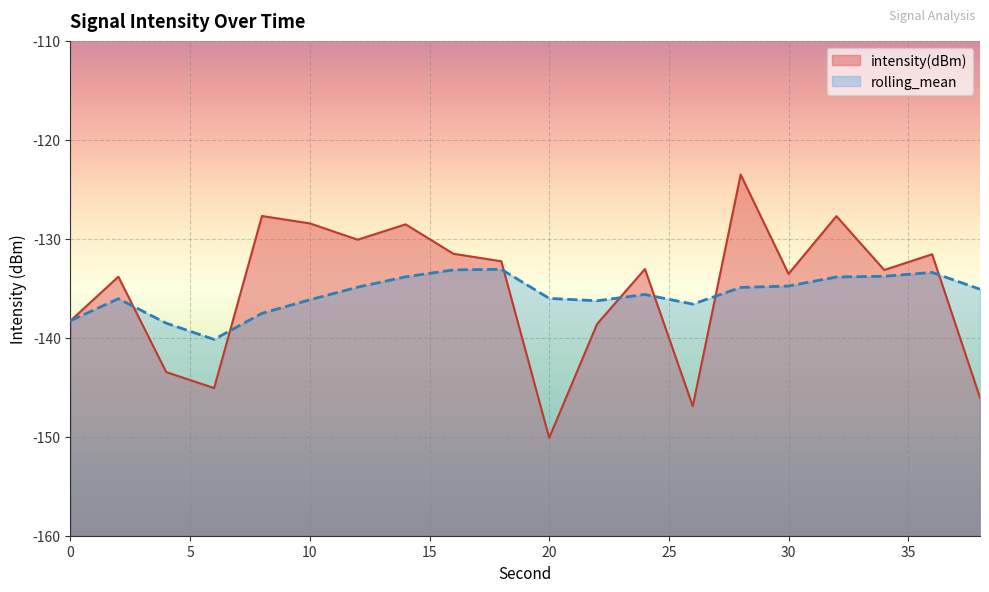

Reading left to right, extract all data points from this chart.

intensity(dBm): 0=-138.3	2=-133.8	4=-143.5	6=-145.1	8=-127.7	10=-128.4	12=-130.1	14=-128.5	16=-131.5	18=-132.3	20=-150.1	22=-138.6	24=-133.0	26=-146.9	28=-123.5	30=-133.5	32=-127.7	34=-133.1	36=-131.6	38=-146.1
rolling_mean: 0=-138.3	2=-136.1	4=-138.5	6=-140.2	8=-137.5	10=-136.2	12=-134.9	14=-133.8	16=-133.1	18=-133.1	20=-136.0	22=-136.3	24=-135.6	26=-136.6	28=-134.9	30=-134.8	32=-133.9	34=-133.8	36=-133.4	38=-135.1